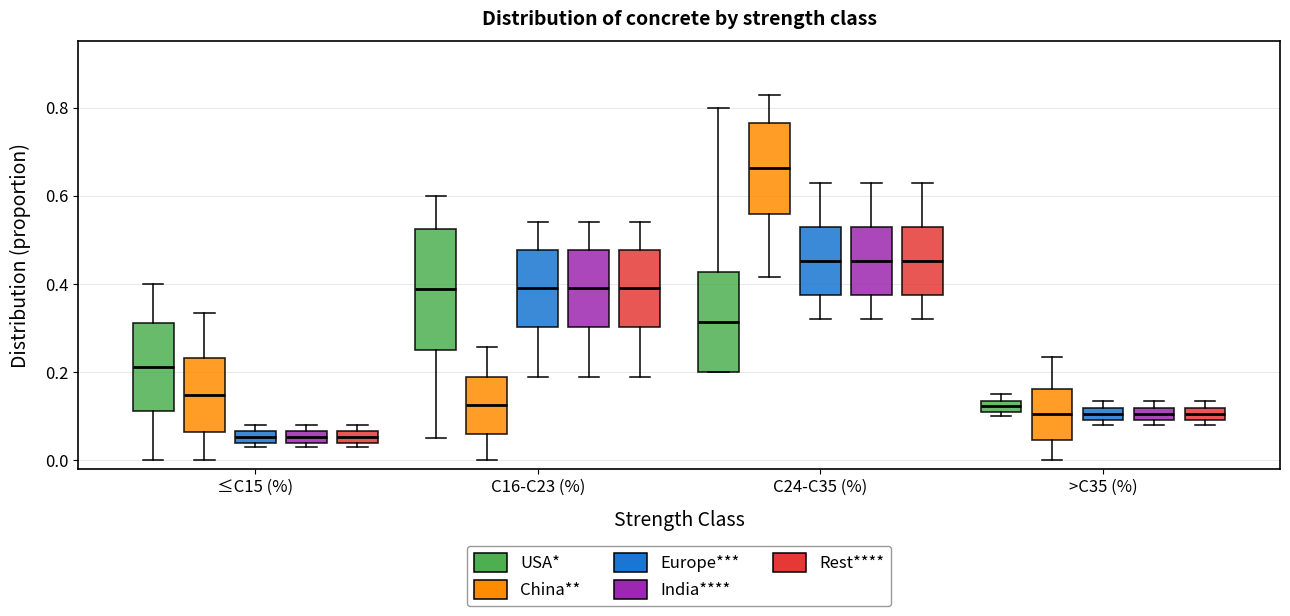

Comparing the boxes themselves (not the whiskers), which one is the tallest?

C16-C23 (%) (USA*)